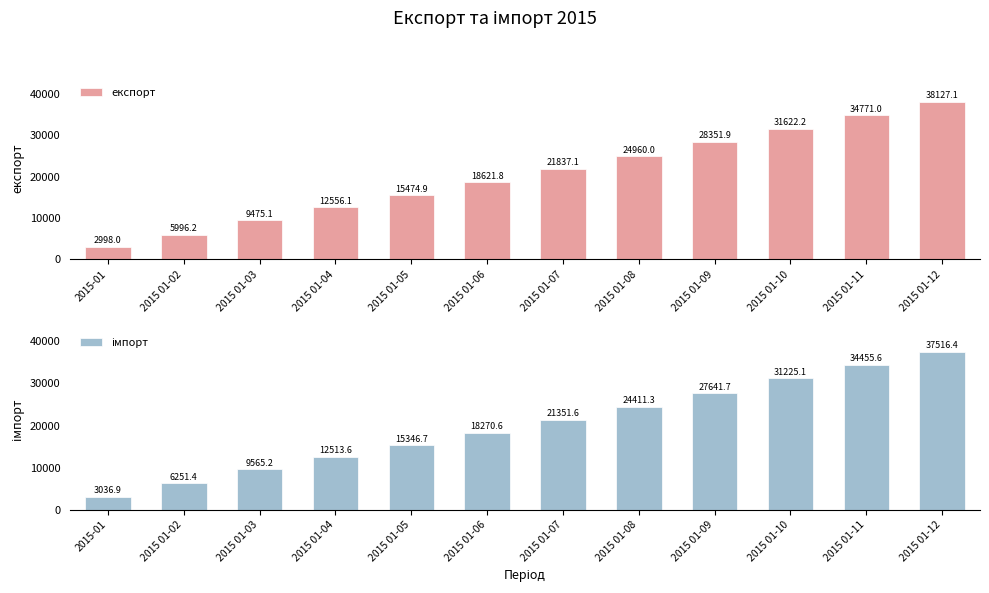

What is the value of the імпорт bar at the 5th from the left?

15346.7